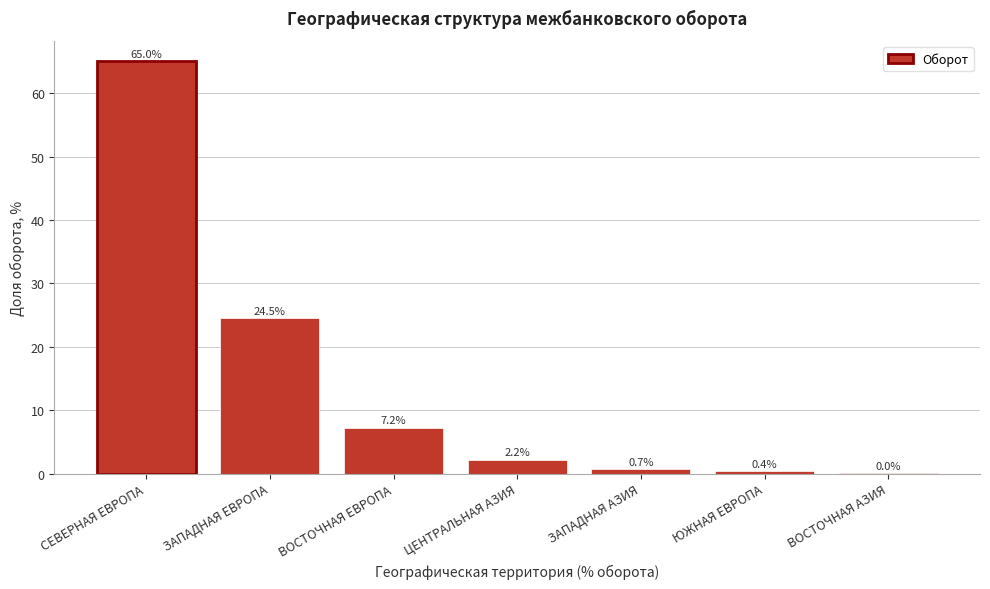

At which category does the chart reach its peak across all series?

СЕВЕРНАЯ ЕВРОПА